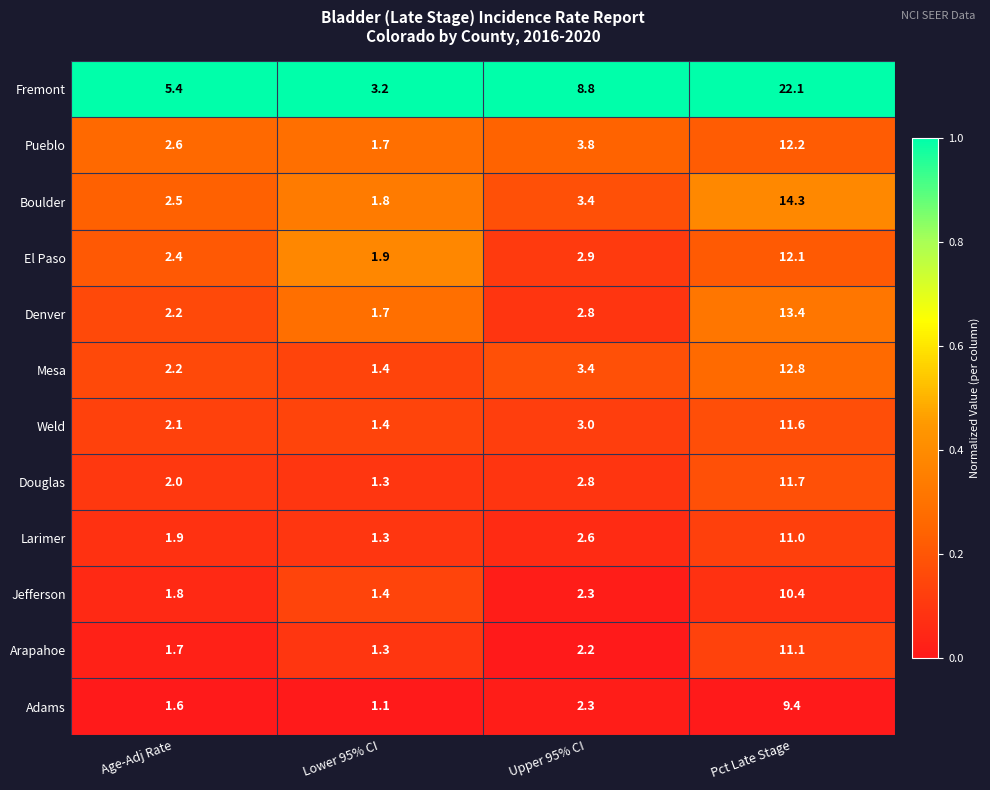

At which category is the sum across all series the highest?

Pct Late Stage